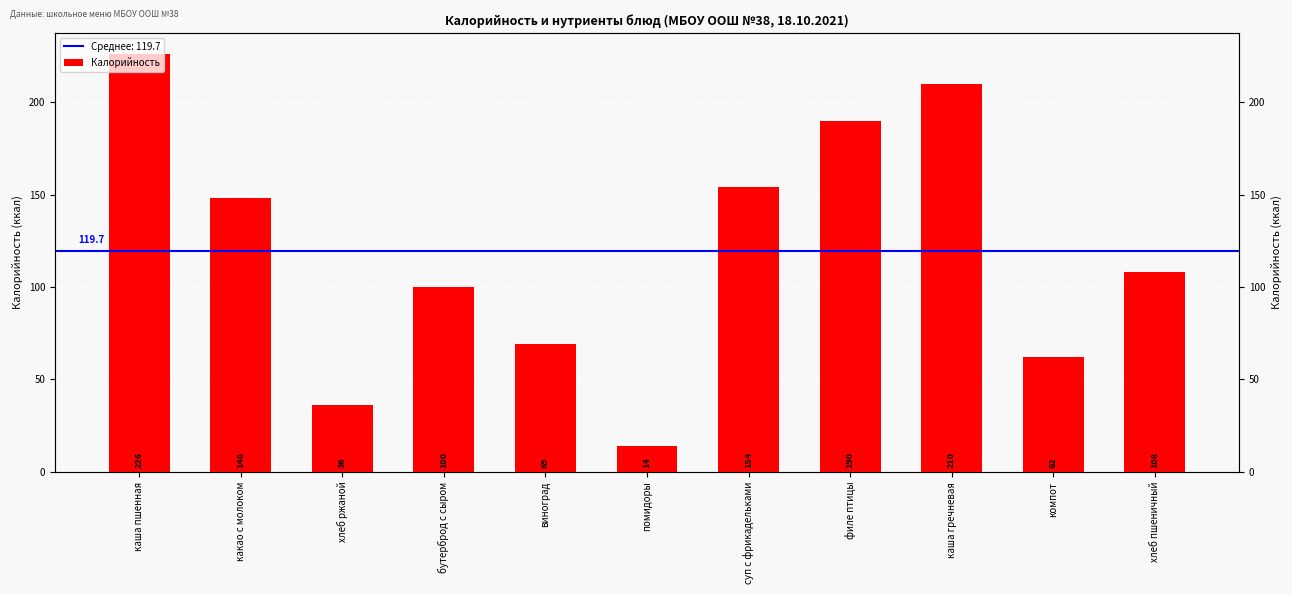

List the labels in order of value, smallest first.

помидоры, хлеб ржаной, компот, виноград, бутерброд с сыром, хлеб пшеничный, какао с молоком, суп с фрикадельками, филе птицы, каша гречневая, каша пшенная